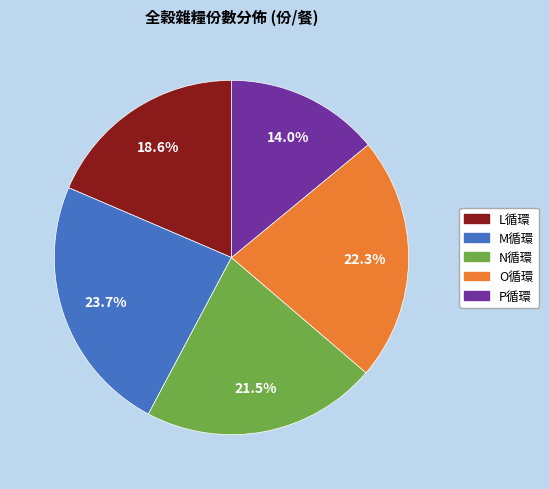

Does any single category account for the majority?

No